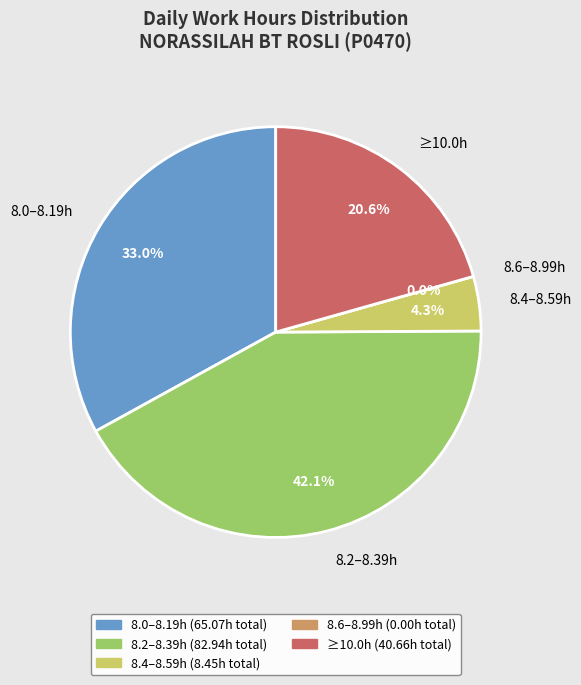

True or false: 17-Sat accounts for 1% of the total.

False